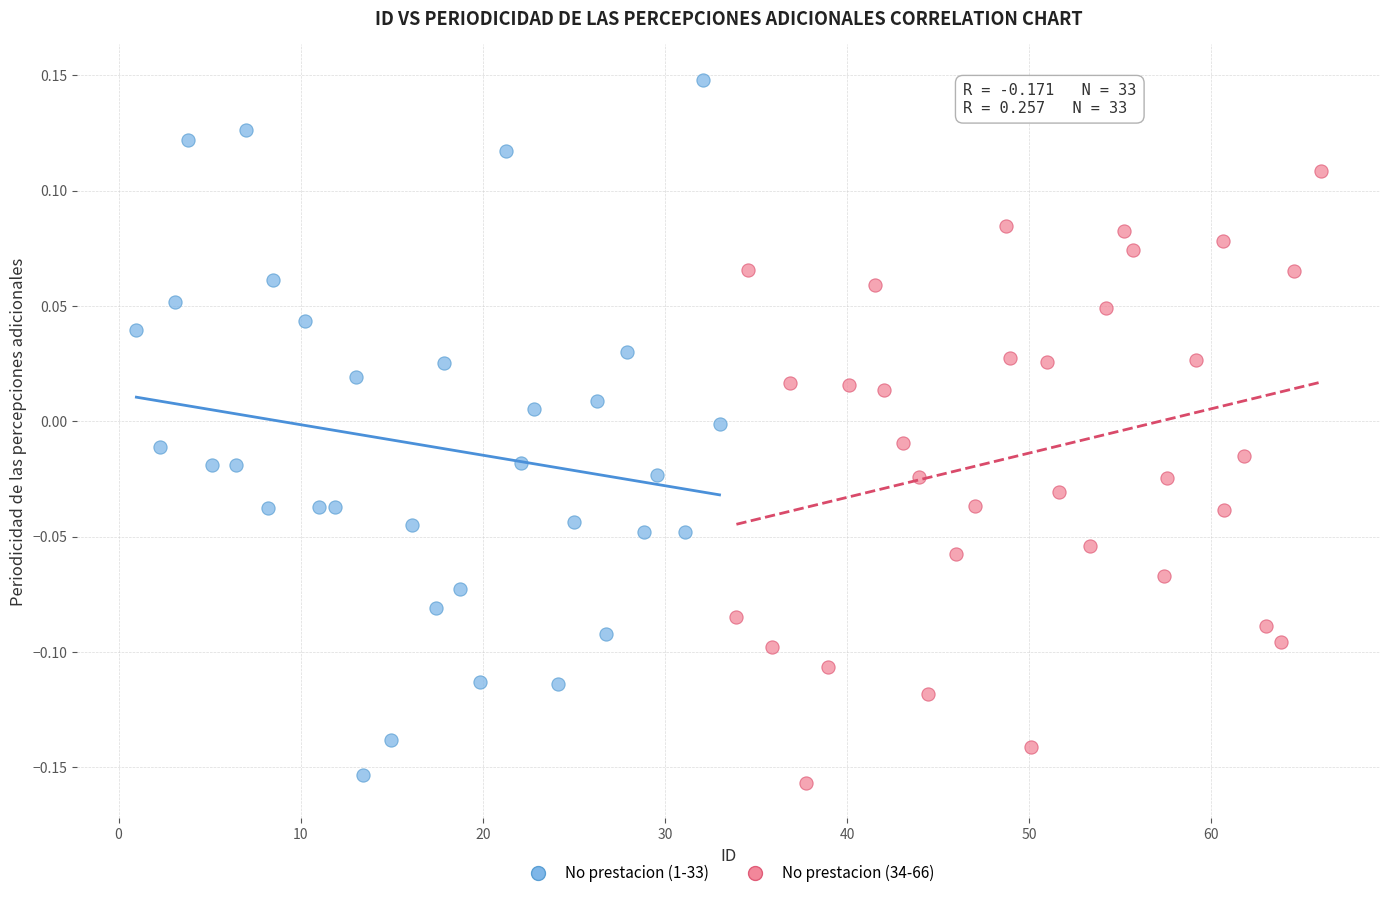

What are all the series names shown in the legend?

No prestacion (1-33), No prestacion (34-66)